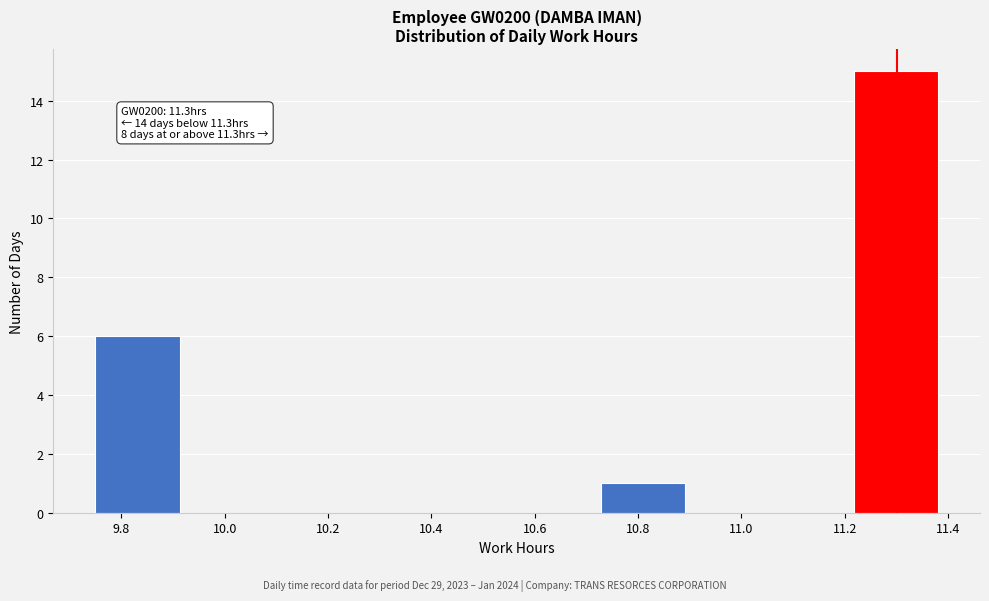

Which range on the x-axis has the tallest bar?

11.22 to 11.38